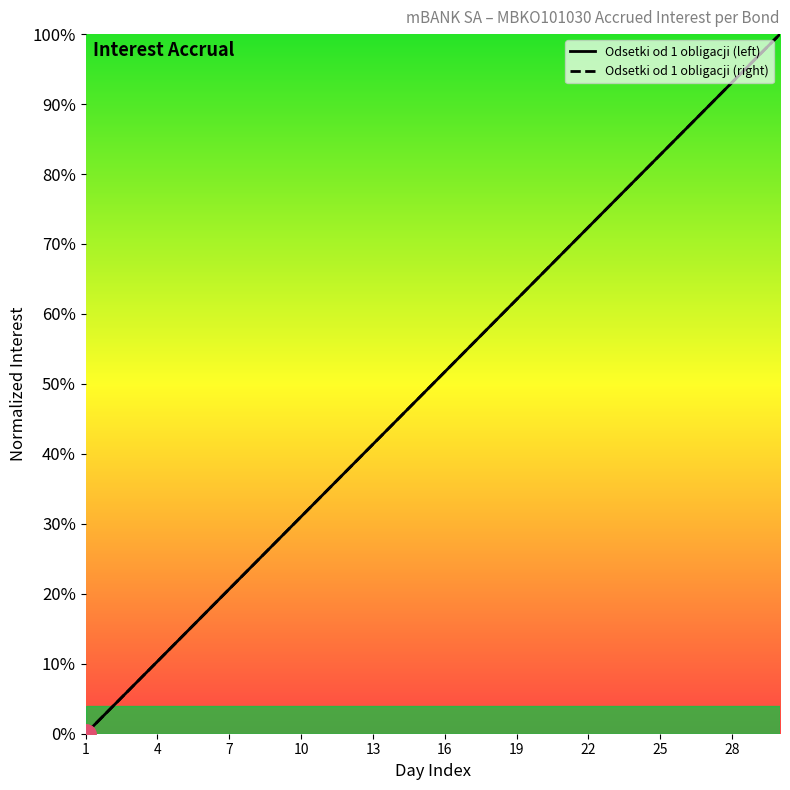

What is the difference between the second highest and second lowest values in the Odsetki od 1 obligacji (left) series?

0.9